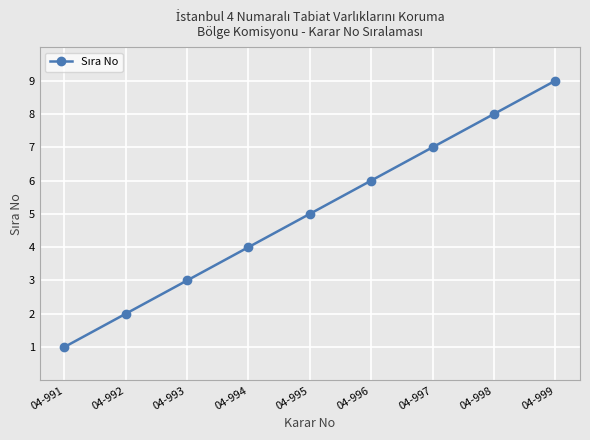

True or false: the data has more than 1 interior local peaks.

False